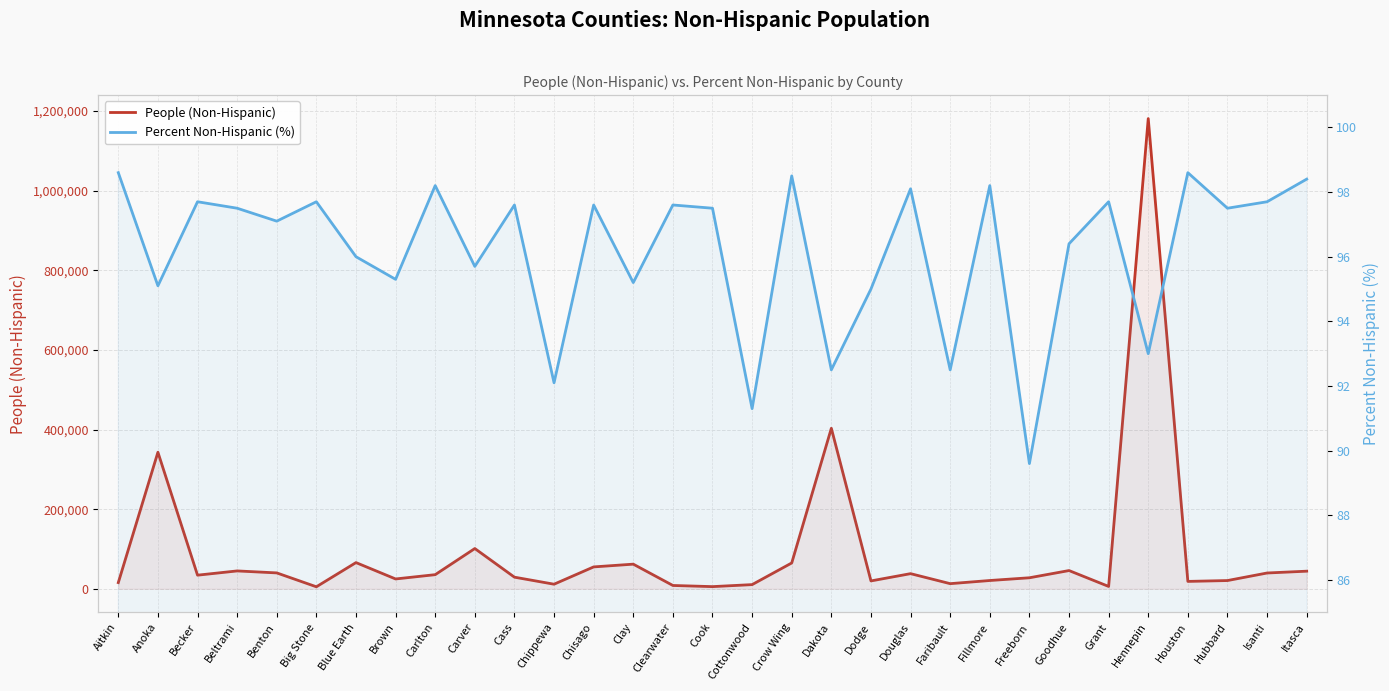

At which category does People (Non-Hispanic) reach its first local valley?

Becker